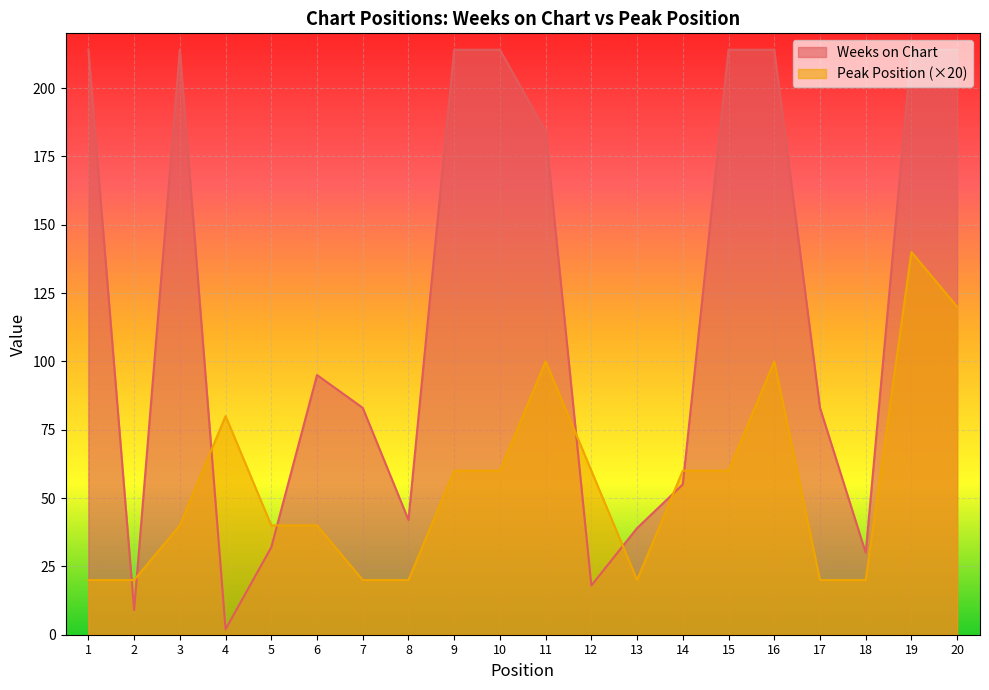

How many interior local peaks does the Weeks on Chart series have?

2